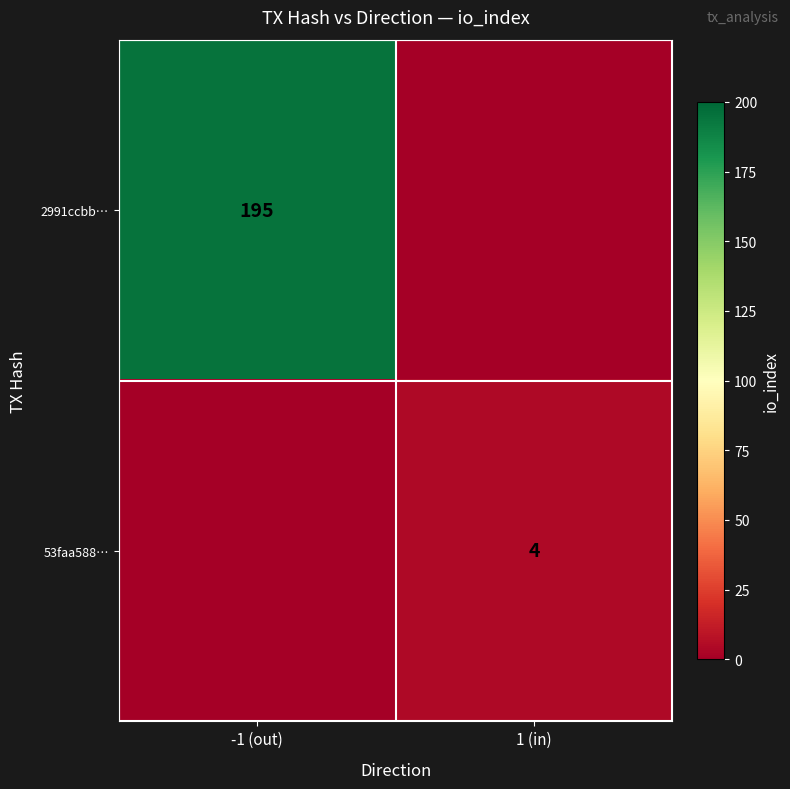

The value of 53faa588… at 1 (in) is 4. True or false?

True